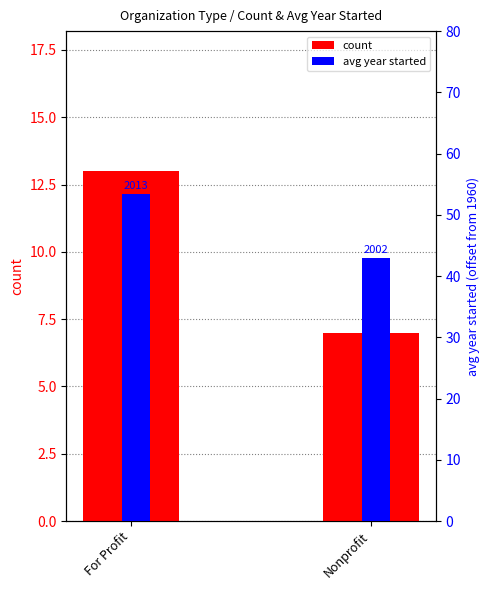

How many groups of bars are there?

2